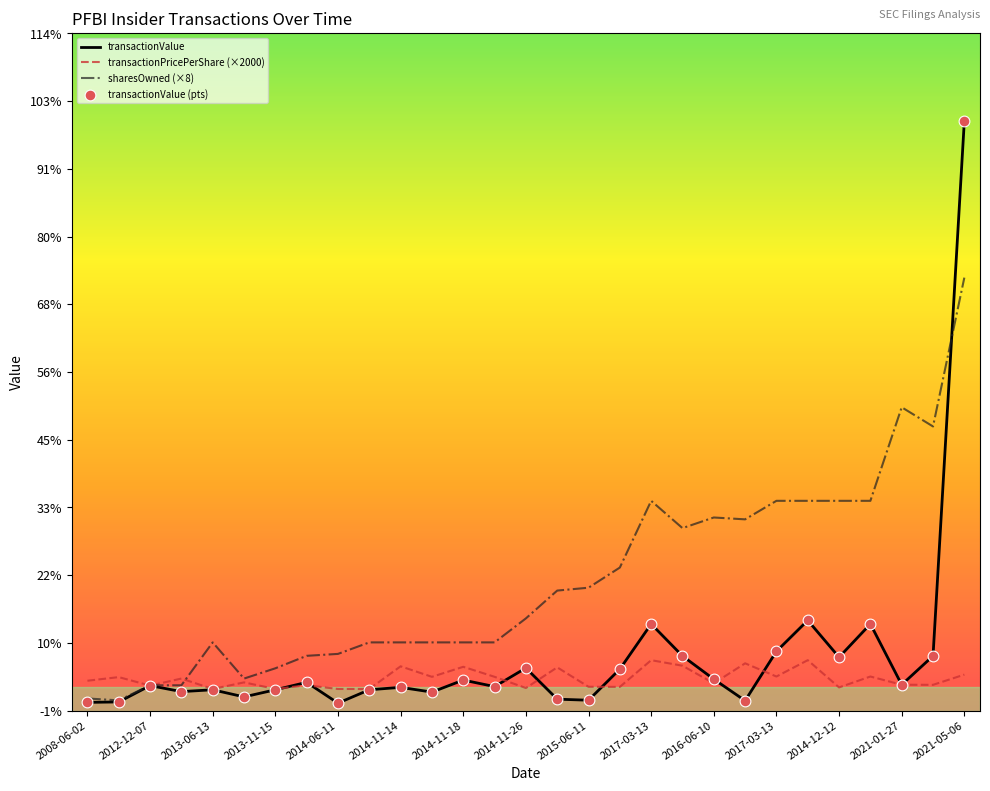

Does the chart have visible grid lines?

No